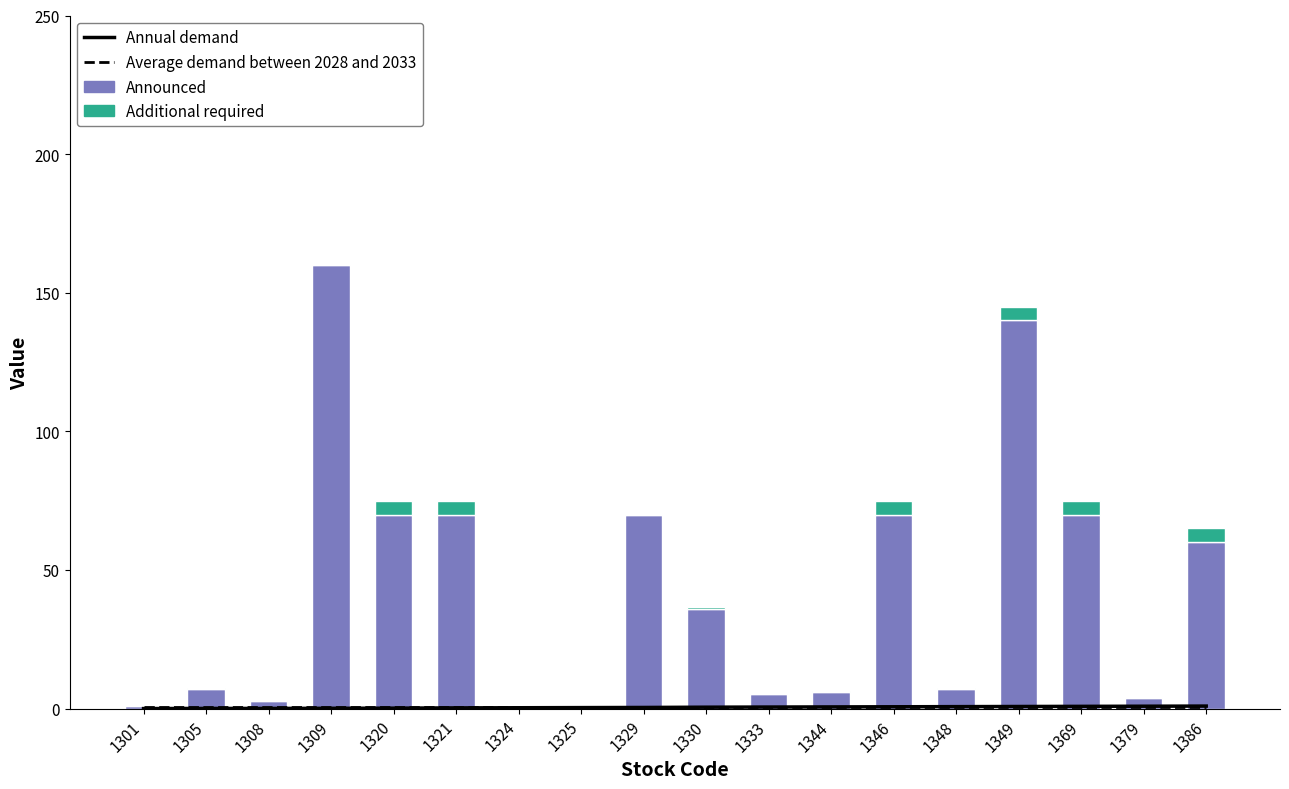

Between 1305 and 1321, which is larger?

1321